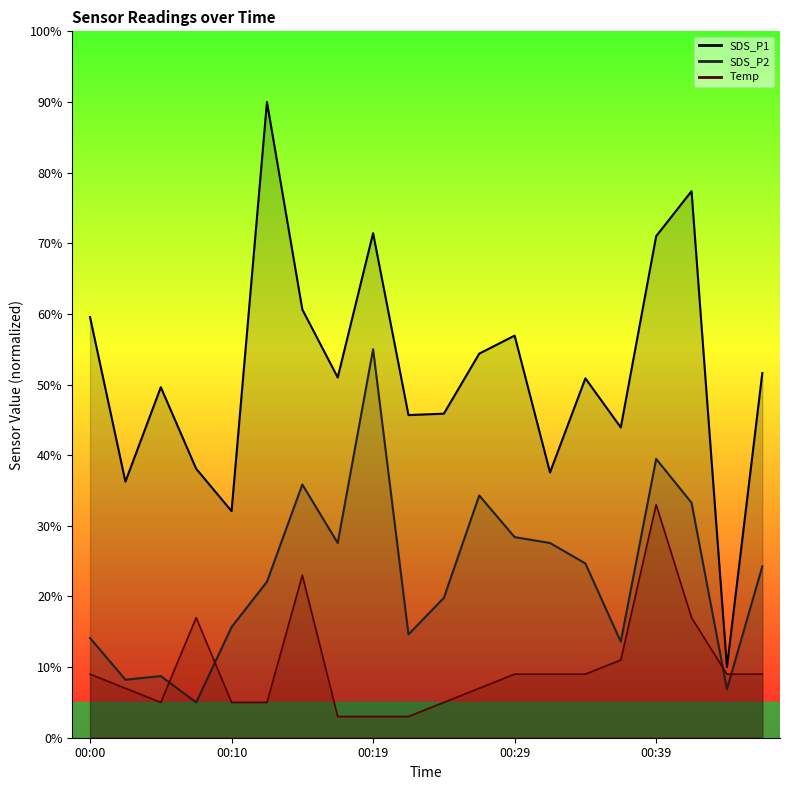

At which category is the sum across all series the highest?

00:39